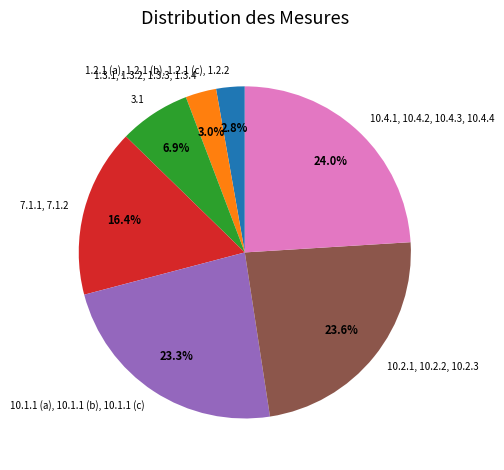

To the nearest percent, what percentage of the pie is 1.2.1 (a), 1.2.1 (b), 1.2.1 (c), 1.2.2?

3%